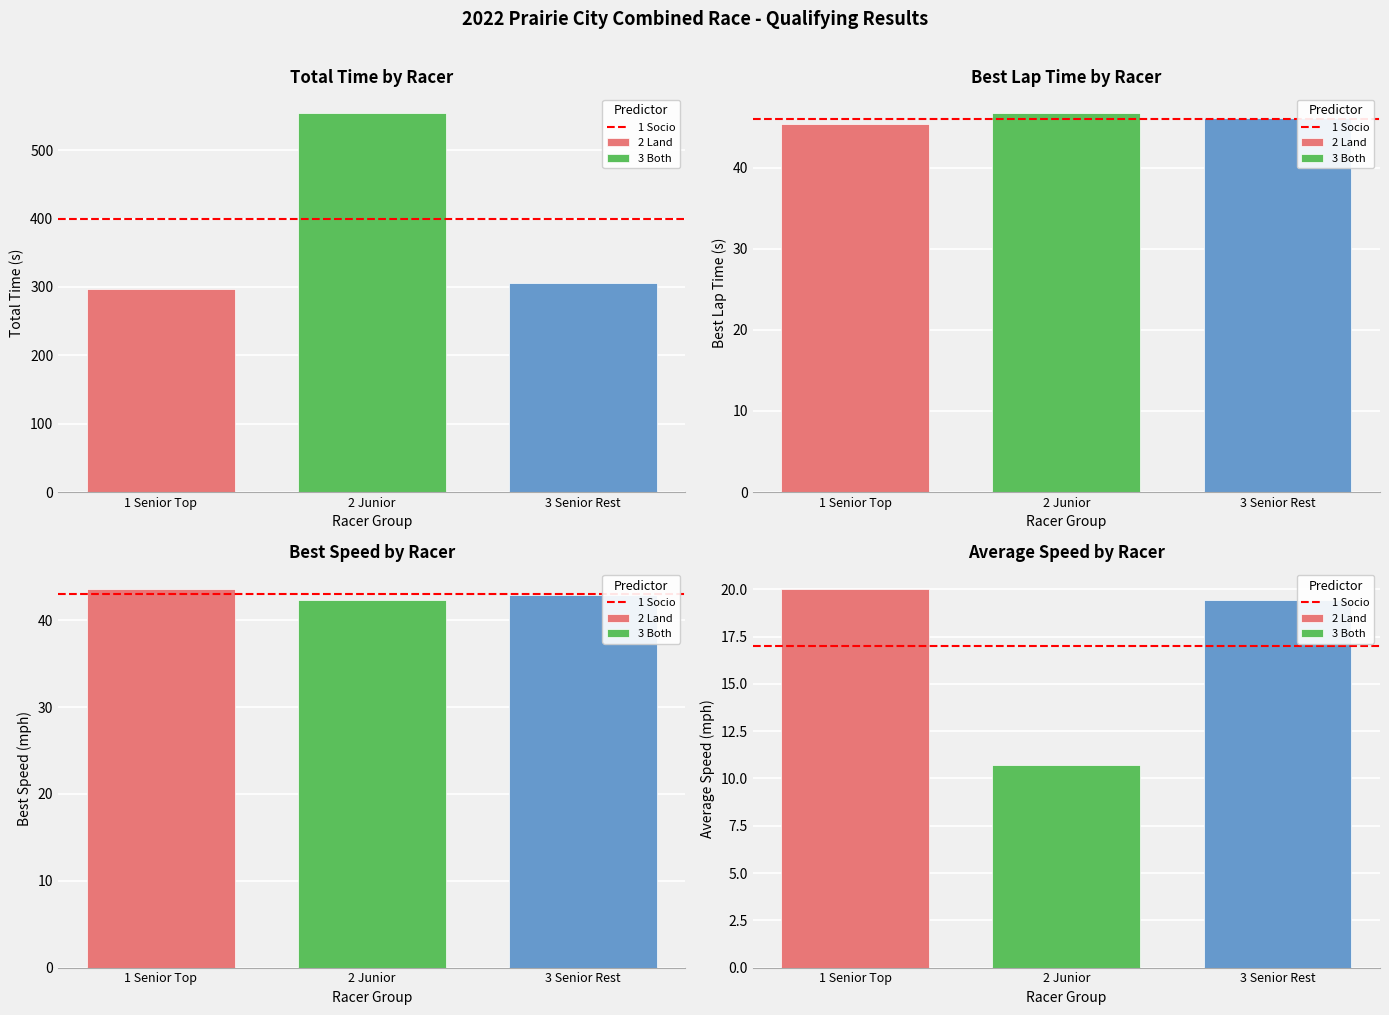

Which series has the largest total across all categories?

Total Time